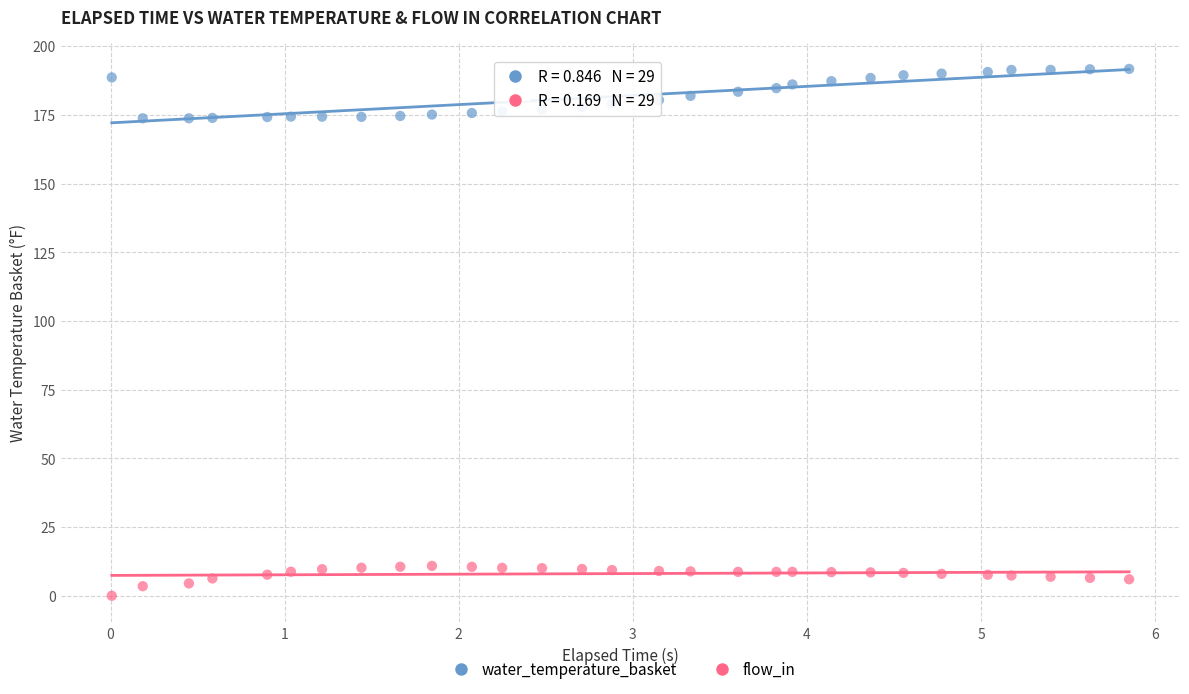

Which series contains the lowest Y value?

flow_in